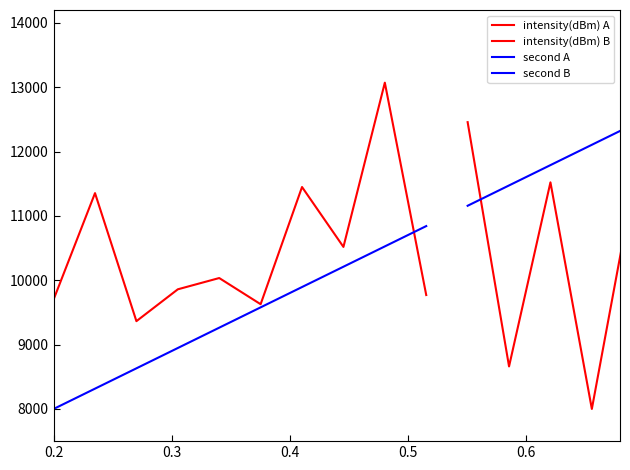

True or false: intensity(dBm) B has a value of 4626.2 at 0.3.

False